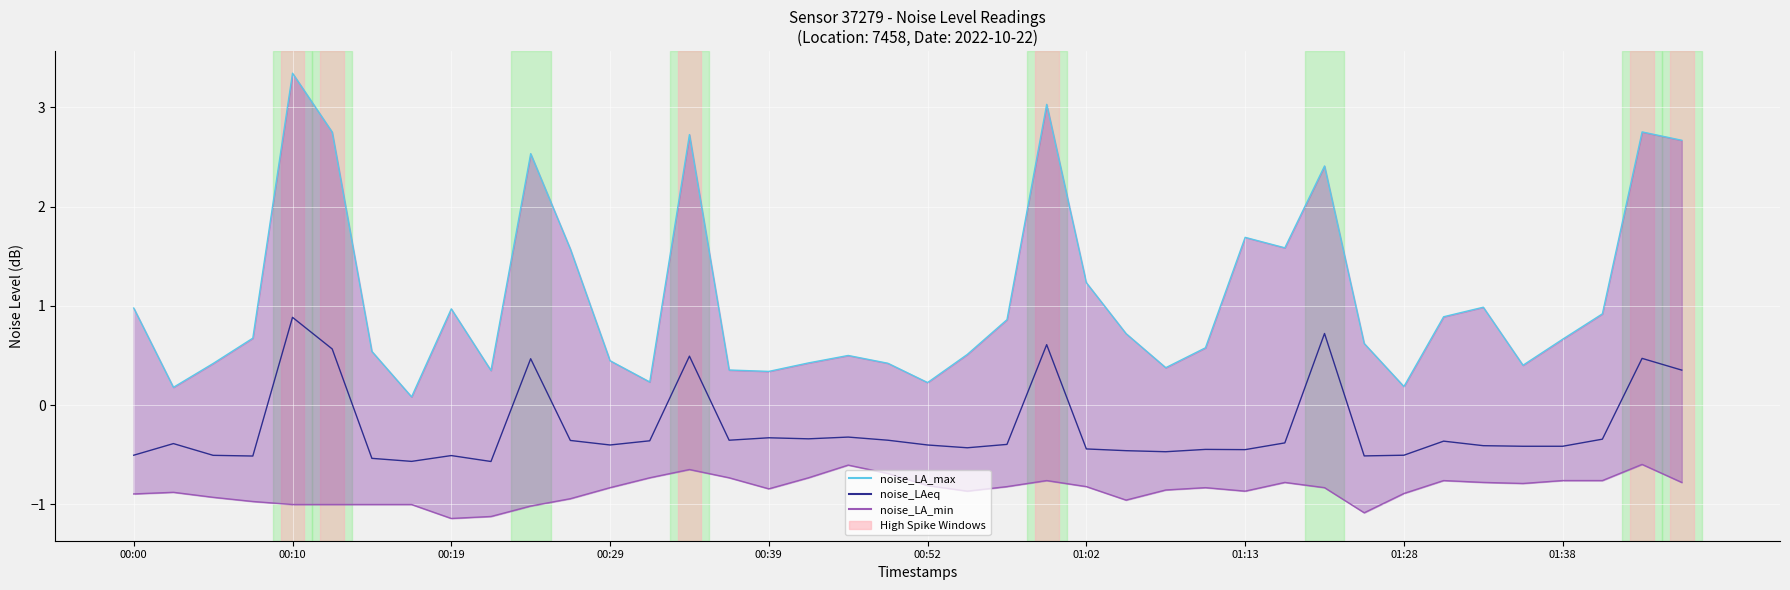

How many data points in noise_LAeq are less than 0?

32